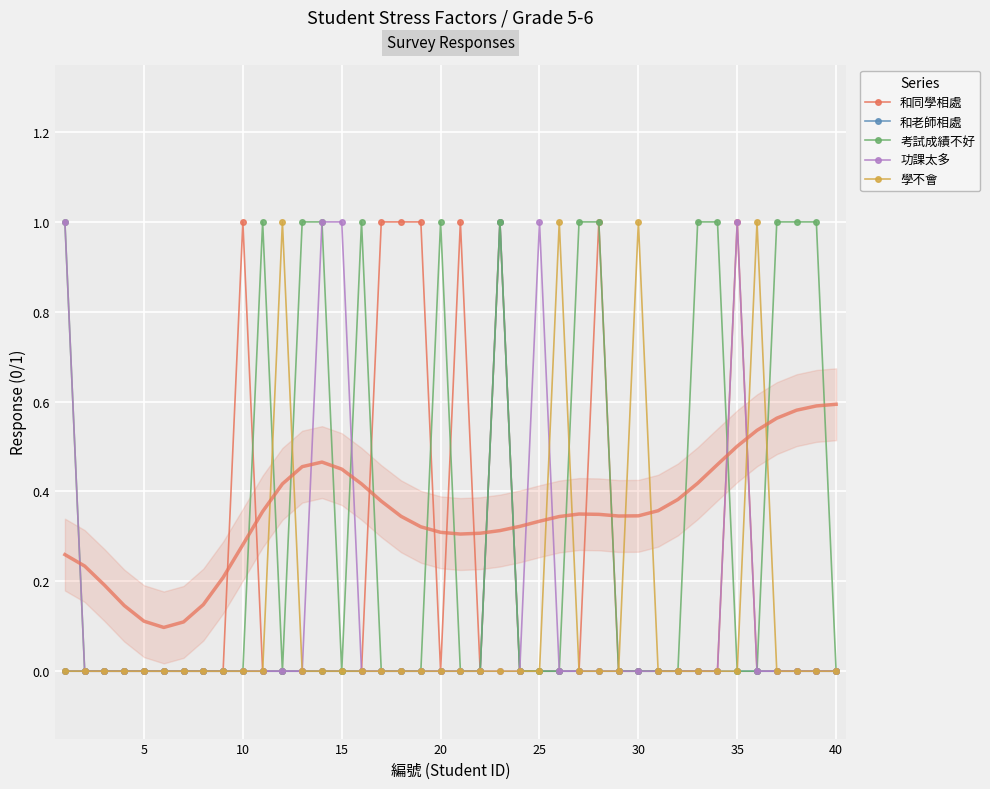

How many times do 考試成績不好 and 學不會 cross each other?

4